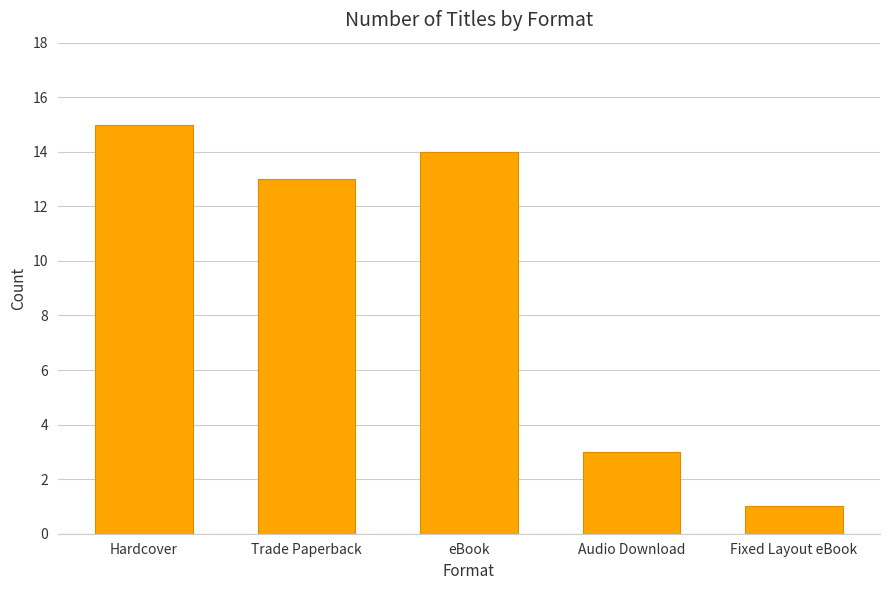

What position from the right is Hardcover?

5